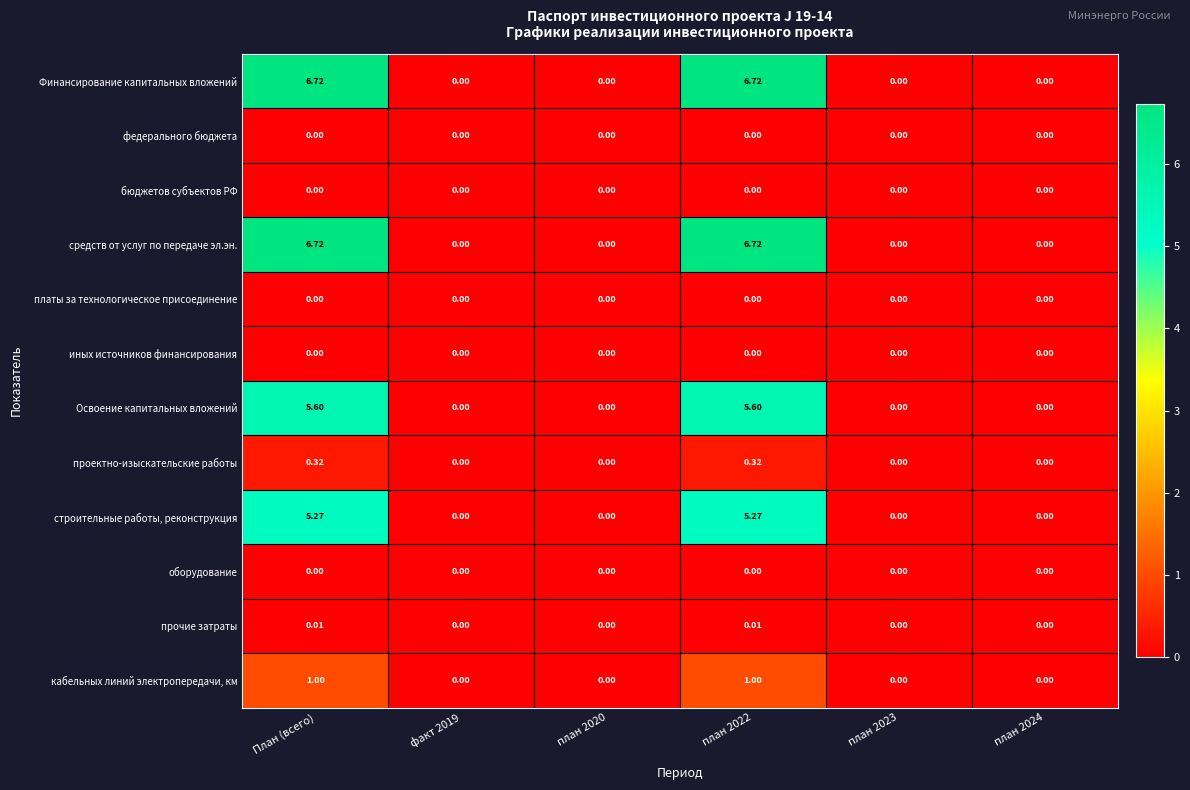

At how many categories does at least one series exceed 1?

2